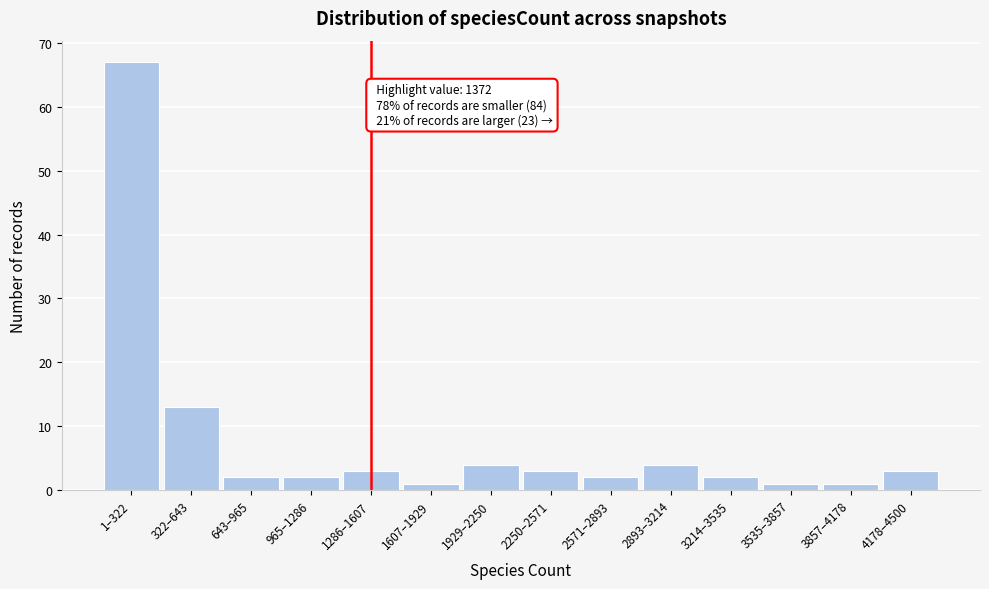

Reading left to right, extract all data points from this chart.

67	13	2	2	3	1	4	3	2	4	2	1	1	3